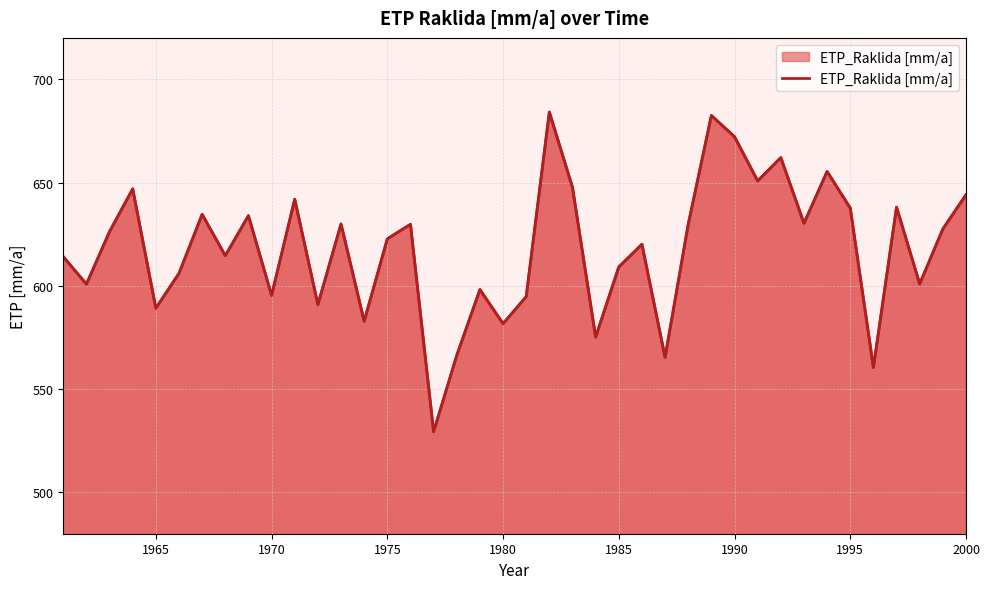

Approximately how many times larger is the value at 1975 compared to 1985?

1.0